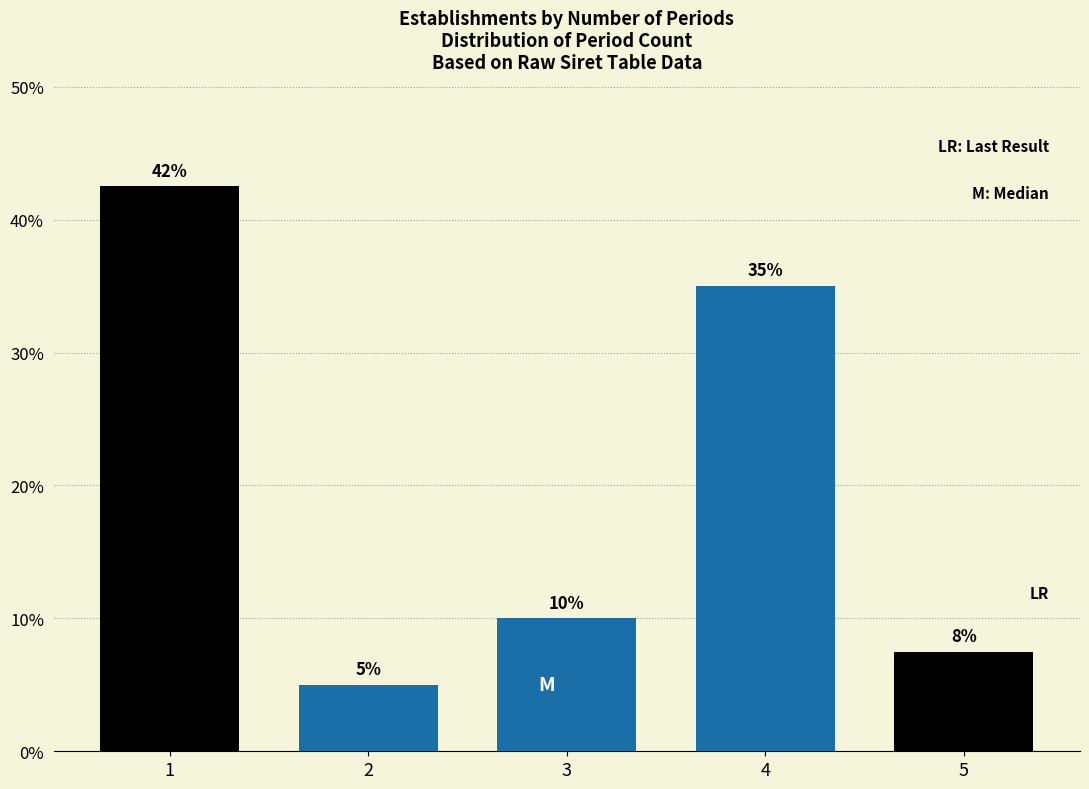

Is it true that the value at 1 is 28.5?

False